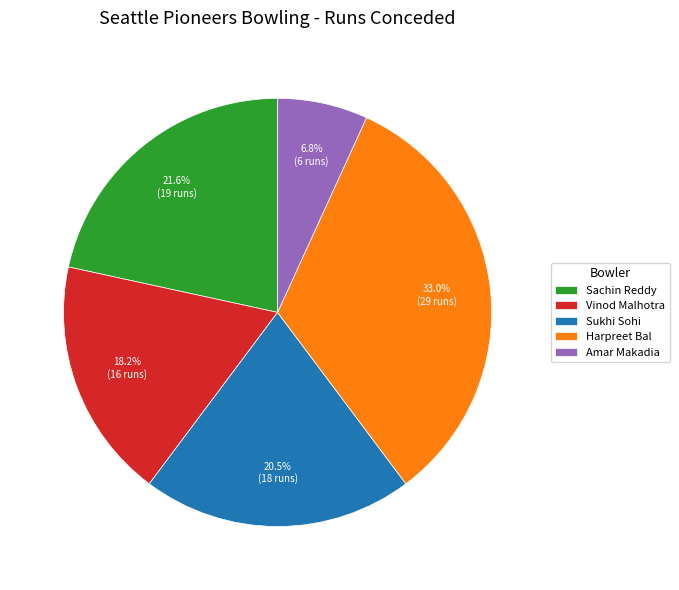

To the nearest percent, what is the difference between the largest and smallest slice percentages?

26%